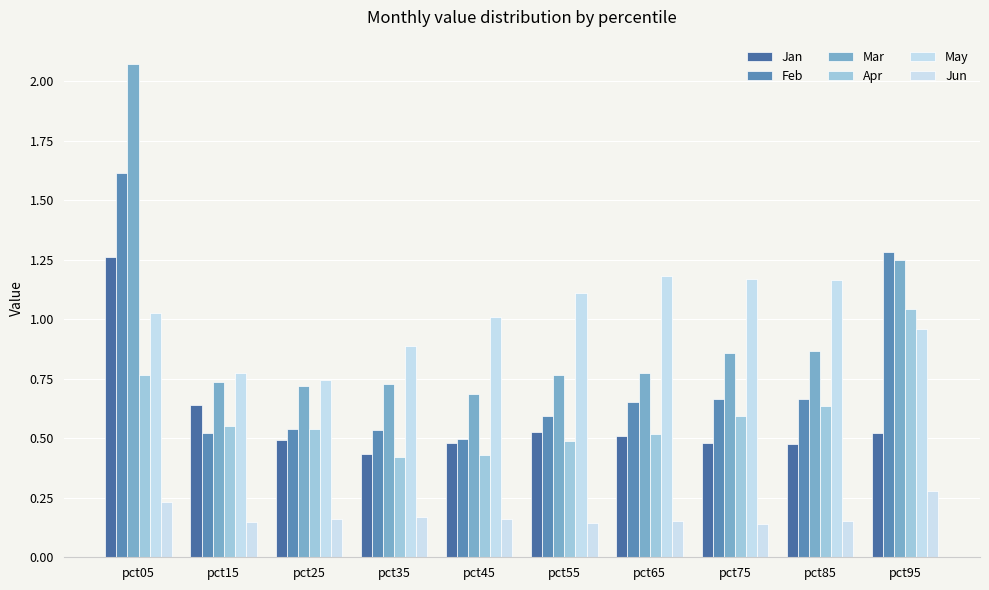

Count the number of data series in this chart.

6